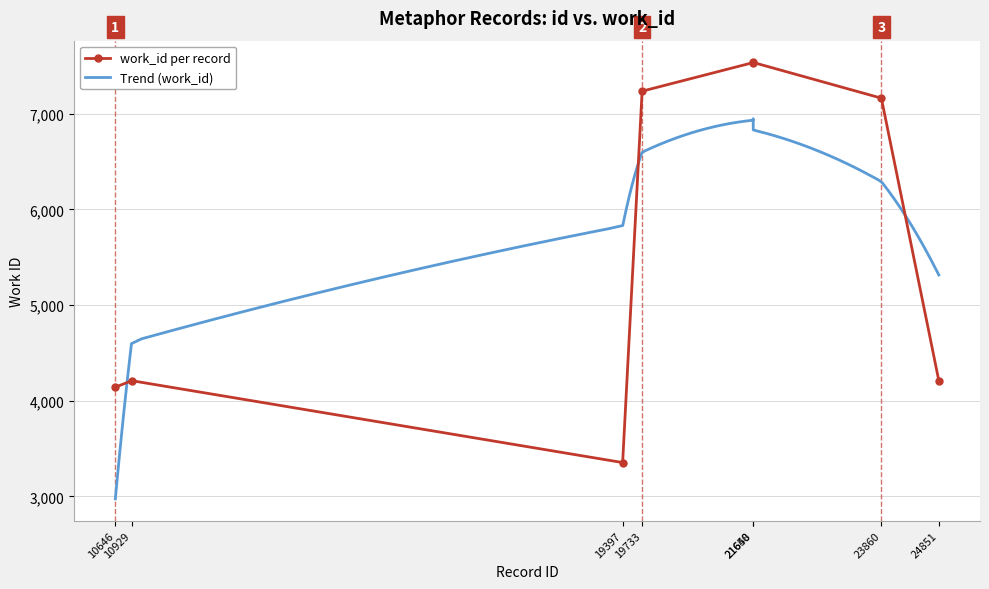

What is the change in value from 10929 to 21648?

+3326